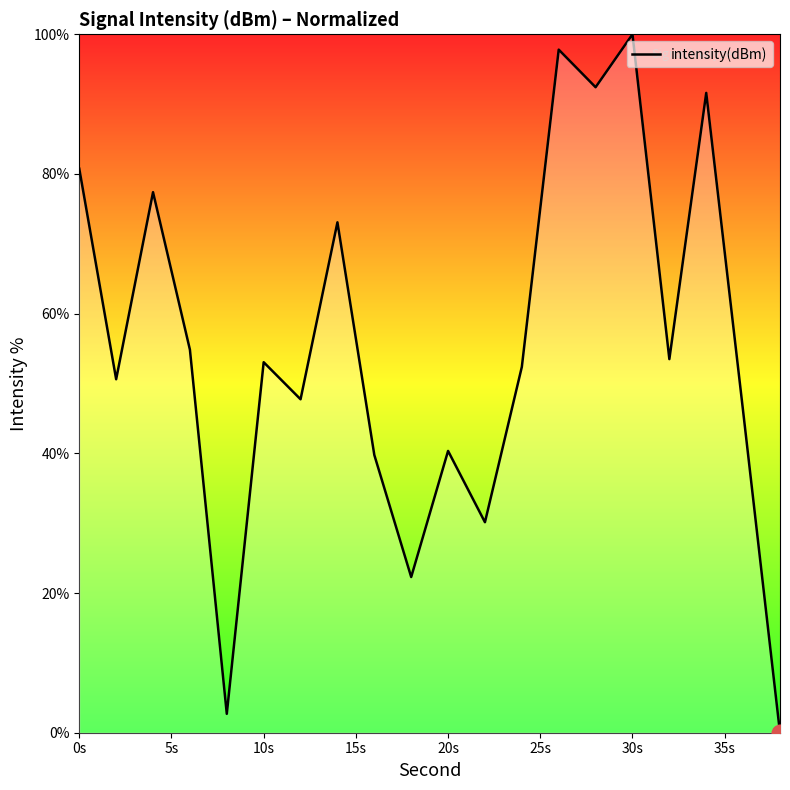

What is the greatest value displayed?

100.0